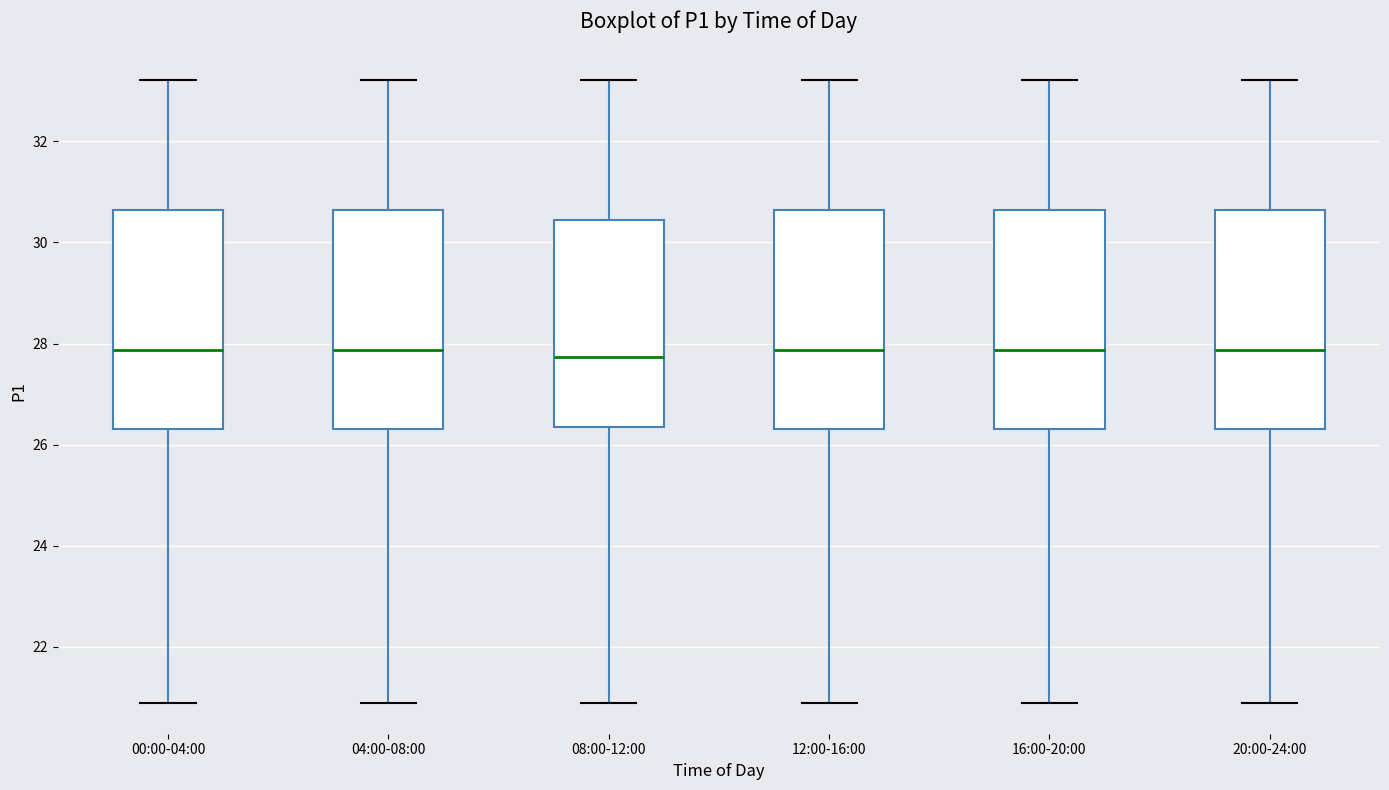

Reading left to right, transcribe this box plot: for each box, give where its median line is, the range the box spans, and where its two whiskers end, as read against the y-axis. The values are not printed on the chart, so give them approximately, as read against the axis.

00:00-04:00: median 27.8, box 26.4 to 30.6, whiskers 21.0 to 33.2
04:00-08:00: median 27.8, box 26.4 to 30.6, whiskers 21.0 to 33.2
08:00-12:00: median 27.8, box 26.4 to 30.4, whiskers 21.0 to 33.2
12:00-16:00: median 27.8, box 26.4 to 30.6, whiskers 21.0 to 33.2
16:00-20:00: median 27.8, box 26.4 to 30.6, whiskers 21.0 to 33.2
20:00-24:00: median 27.8, box 26.4 to 30.6, whiskers 21.0 to 33.2